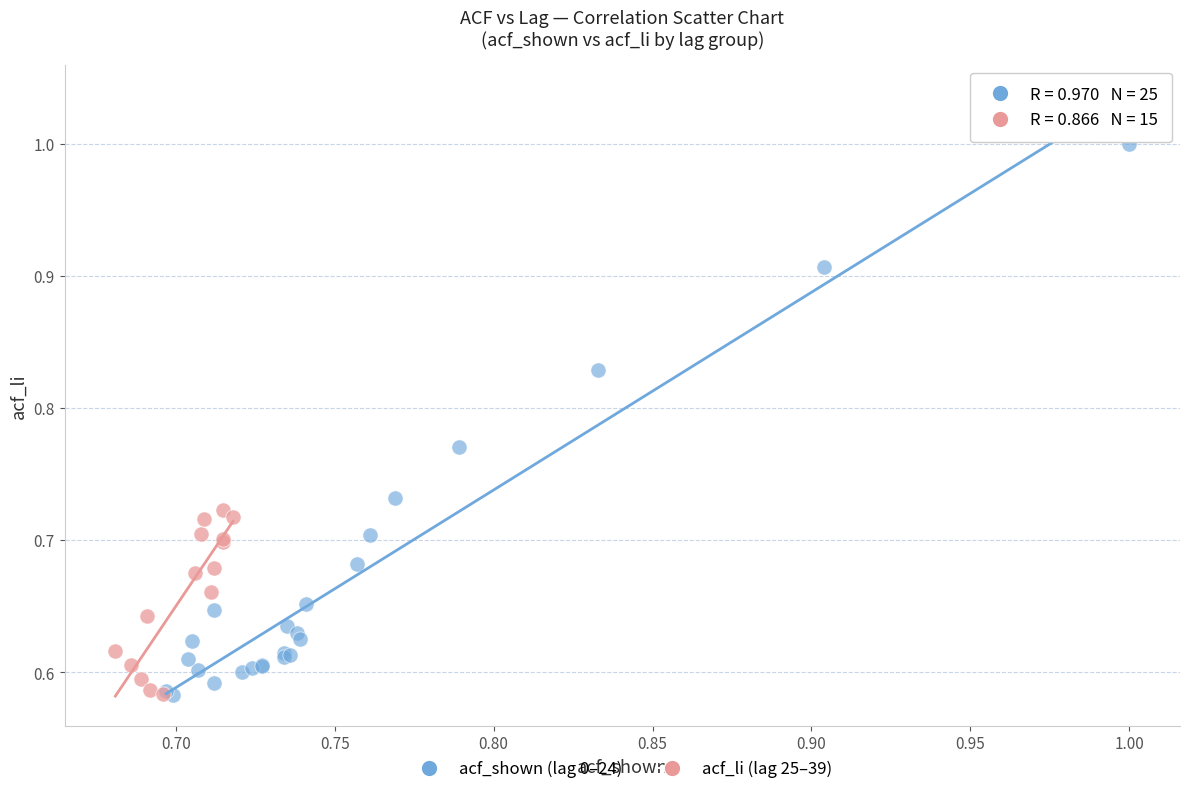

What are all the series names shown in the legend?

acf_shown (lag 0–24), acf_li (lag 25–39)